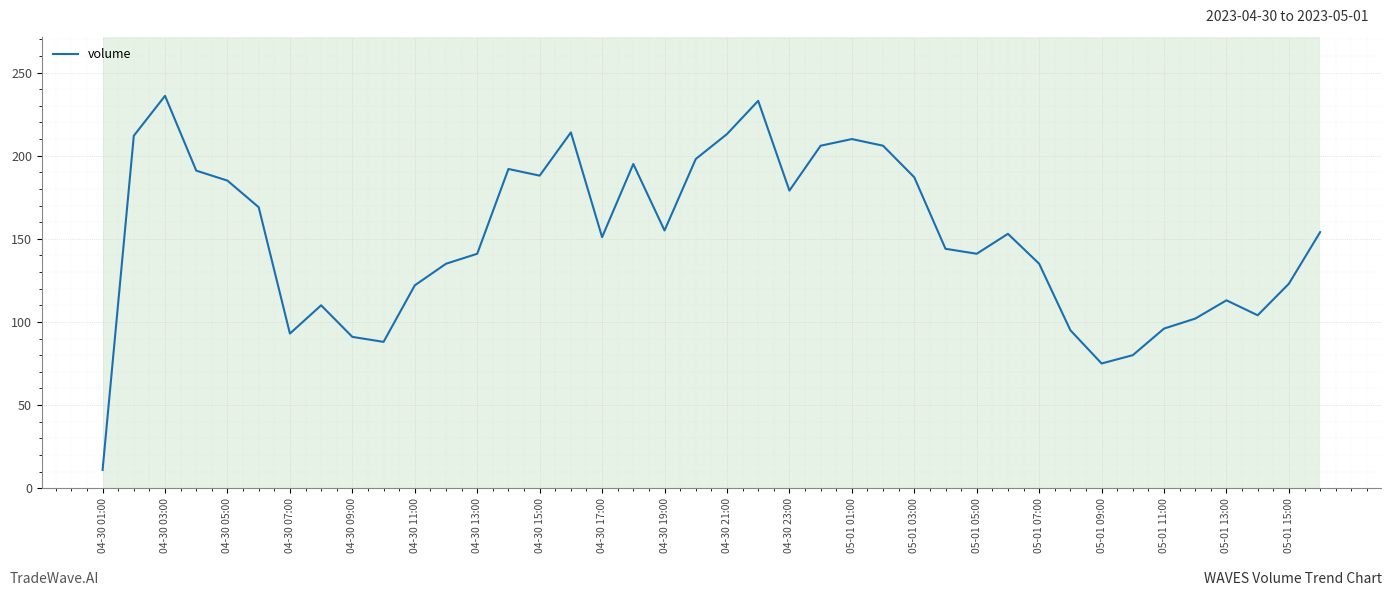

What is the greatest value displayed?

236